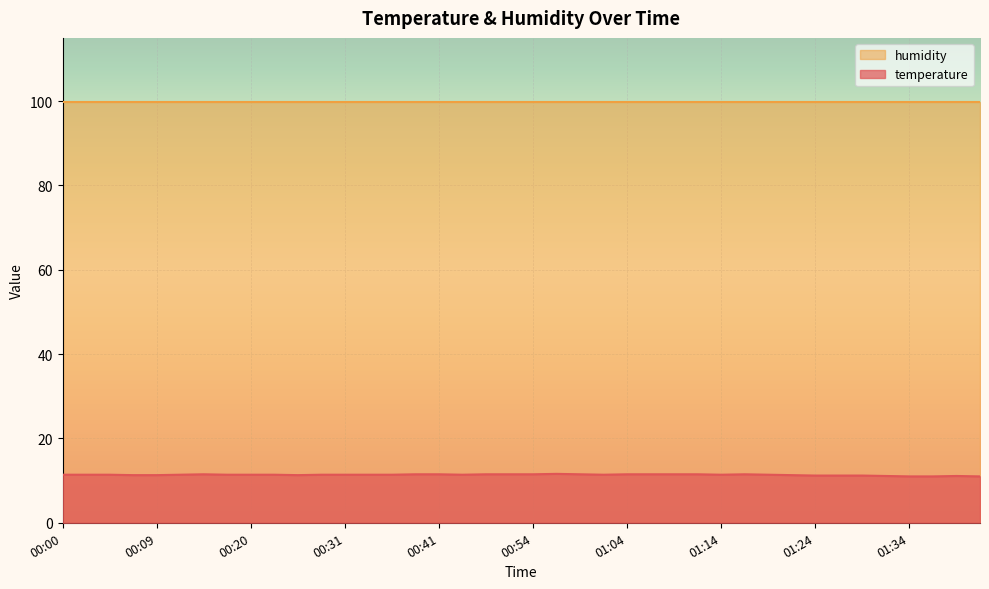

How many interior local valleys (lower than both neighbors) does the data have?

4